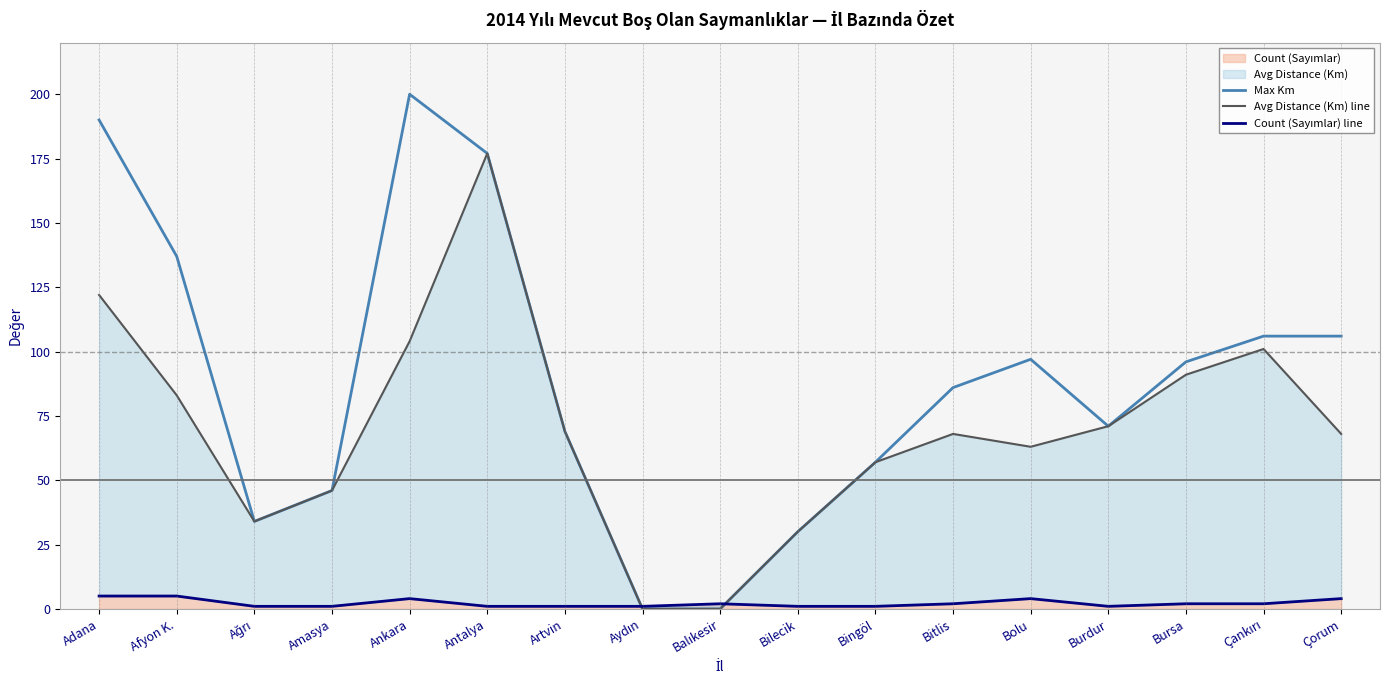

Reading left to right, transcribe all the data shown in this chart.

Max Km: Adana=190	Afyon K.=137	Ağrı=34	Amasya=46	Ankara=200	Antalya=177	Artvin=69	Aydın=0	Balıkesir=0	Bilecik=30	Bingöl=57	Bitlis=86	Bolu=97	Burdur=71	Bursa=96	Çankırı=106	Çorum=106
Avg Distance (Km) line: Adana=122	Afyon K.=83	Ağrı=34	Amasya=46	Ankara=104	Antalya=177	Artvin=69	Aydın=0	Balıkesir=0	Bilecik=30	Bingöl=57	Bitlis=68	Bolu=63	Burdur=71	Bursa=91	Çankırı=101	Çorum=68
Count (Sayımlar) line: Adana=5	Afyon K.=5	Ağrı=1	Amasya=1	Ankara=4	Antalya=1	Artvin=1	Aydın=1	Balıkesir=2	Bilecik=1	Bingöl=1	Bitlis=2	Bolu=4	Burdur=1	Bursa=2	Çankırı=2	Çorum=4